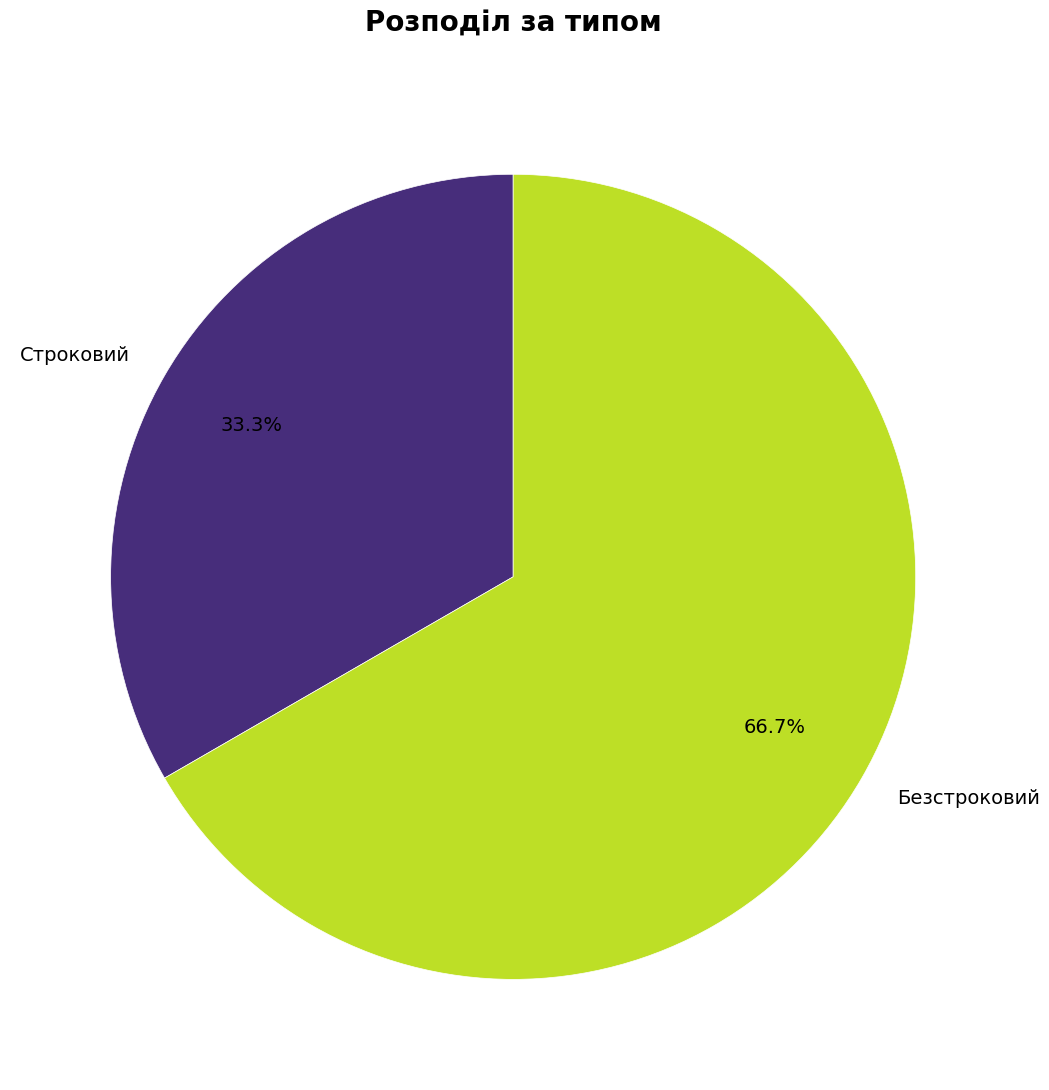

Approximately how many times larger is the value at Безстроковий compared to Строковий?

2.0